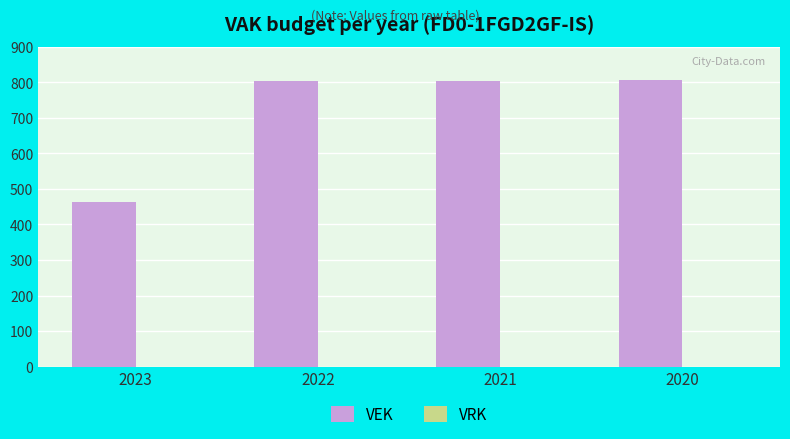

What is the change in value from 2023 to 2020?

+342